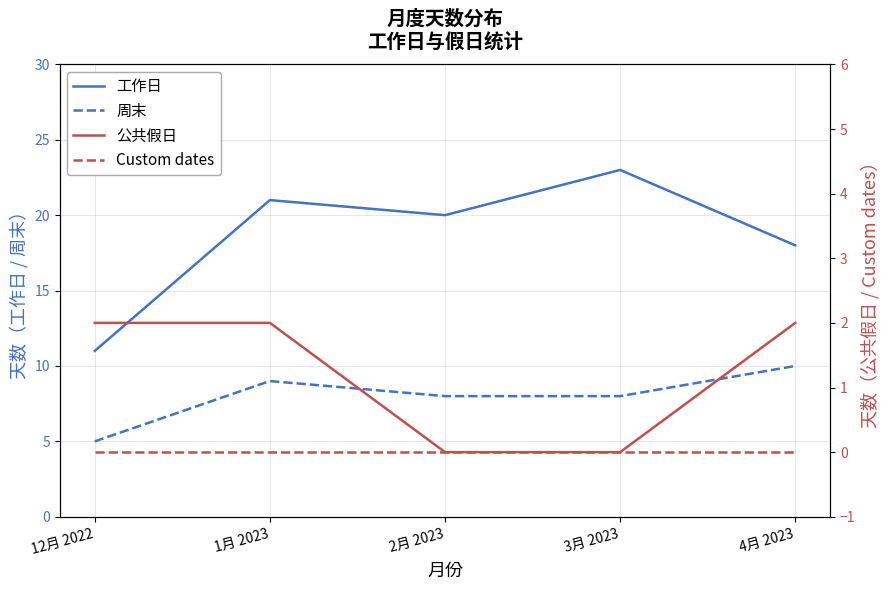

What is the total value across all series at 2月 2023?

28